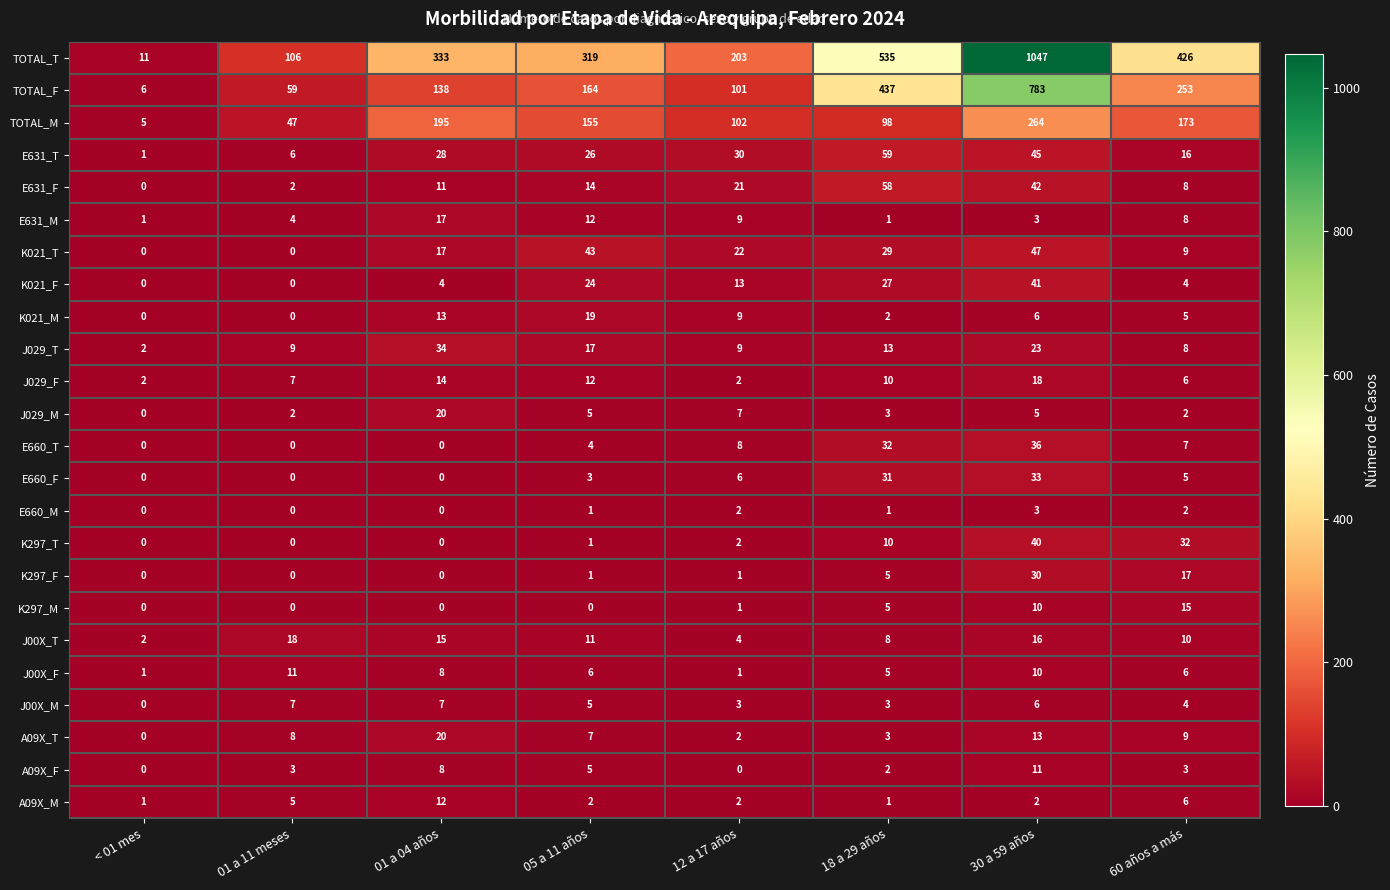

Which label corresponds to the largest value in the chart?

30 a 59 años